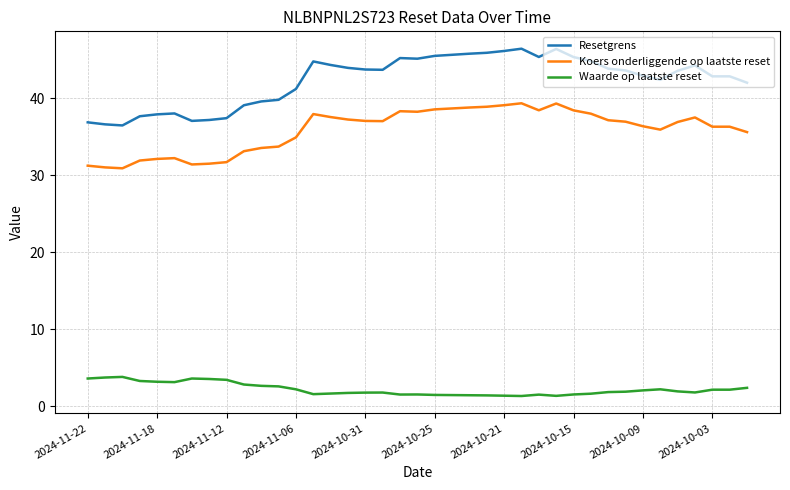

True or false: Koers onderliggende op laatste reset and Resetgrens intersect in this chart.

False